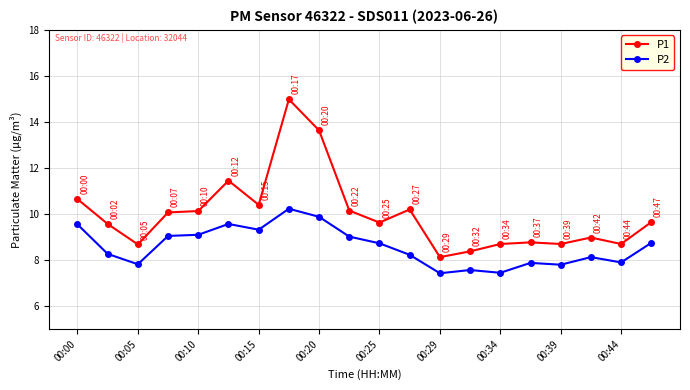

Which series has the largest total across all categories?

P1